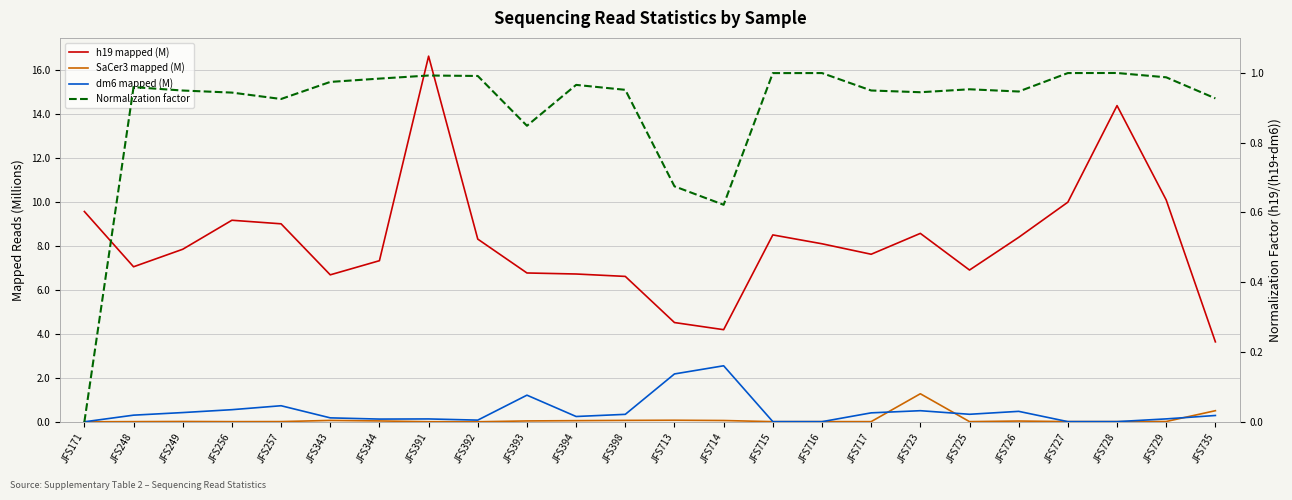

List the series in order of their peak value, lowest first.

Normalization factor, SaCer3 mapped (M), dm6 mapped (M), h19 mapped (M)